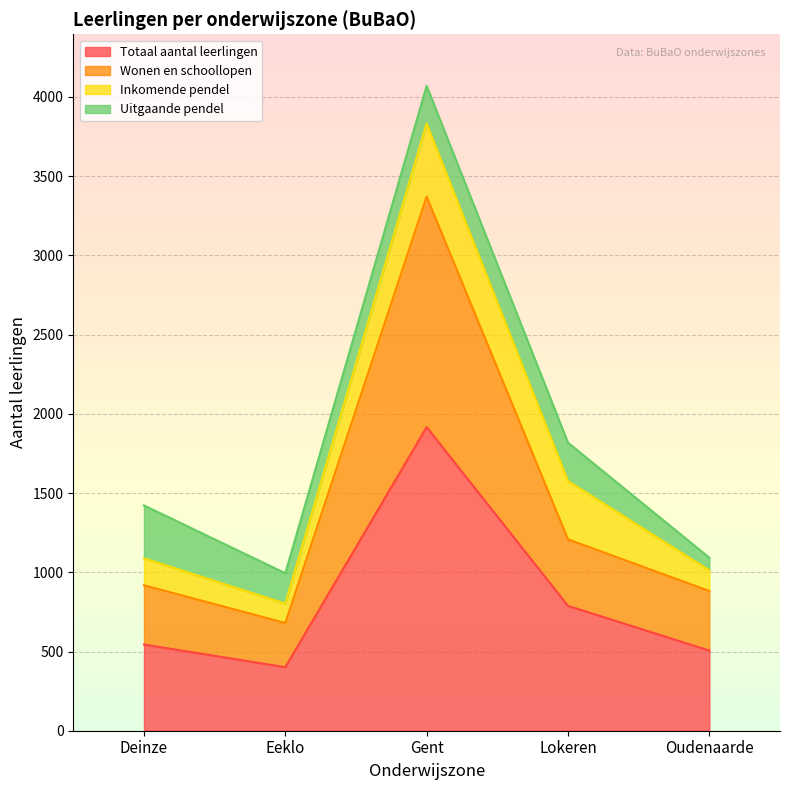

At which category is the sum across all series the highest?

Gent